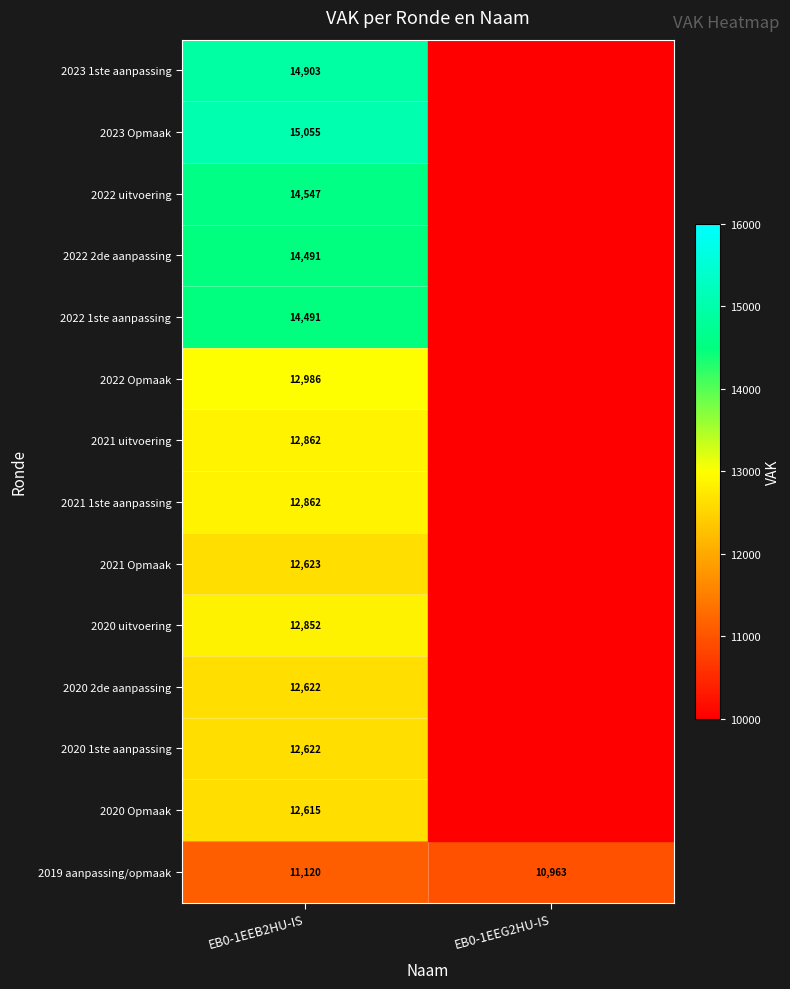

What is the difference between the highest and lowest values at EB0-1EEB2HU-IS?

3935